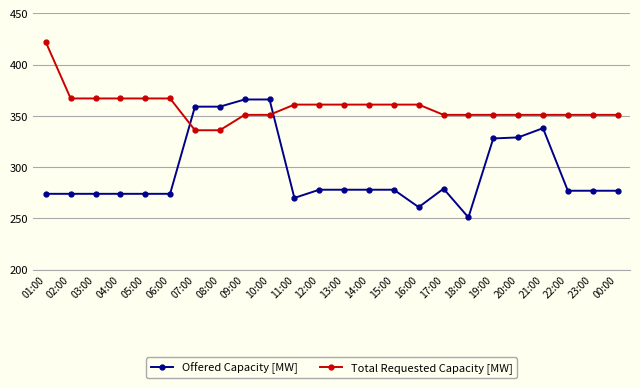

Which series changed the most between 01:00 and 00:00?

Total Requested Capacity [MW]